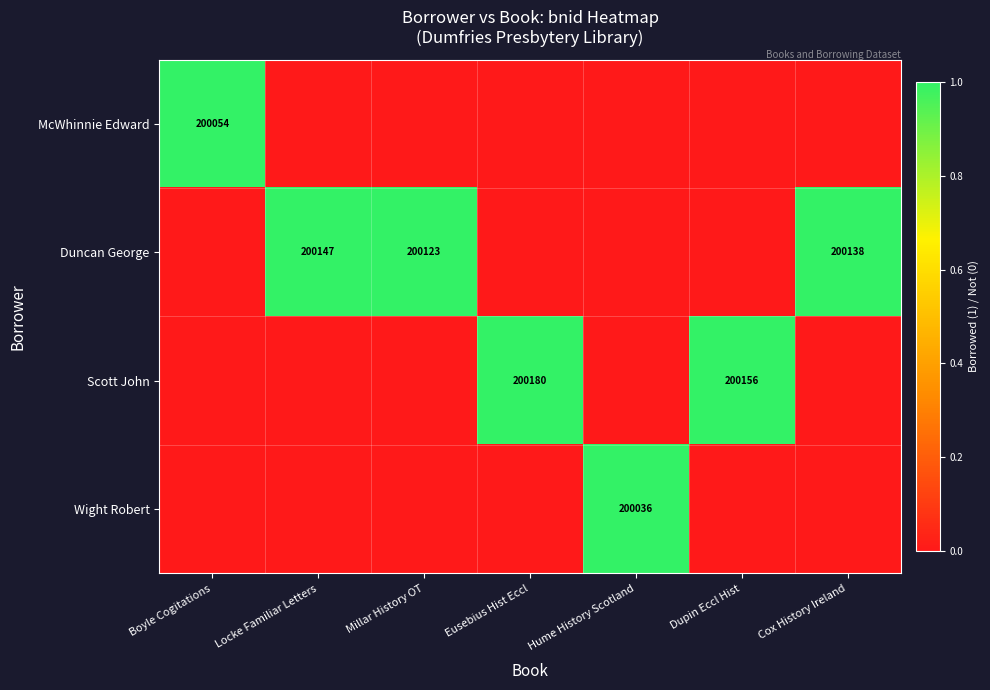

True or false: Scott John has a value of 85084 at Dupin Eccl Hist.

False